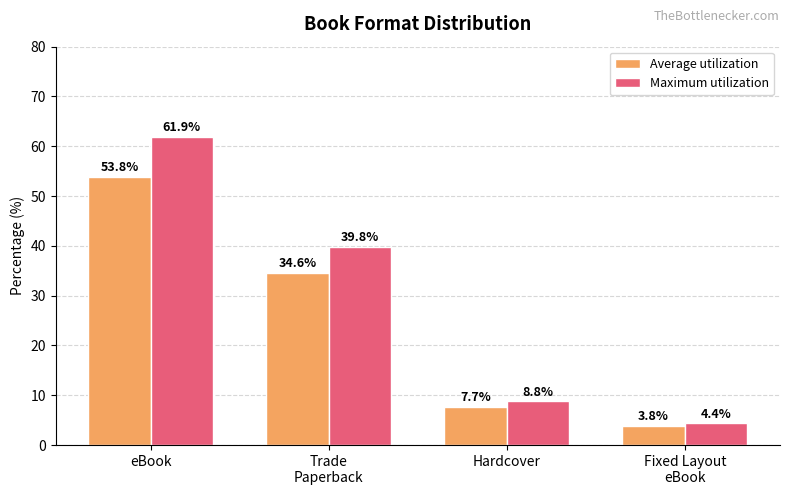

What is the difference between the maximum and second lowest values in the Average utilization series?

46.2